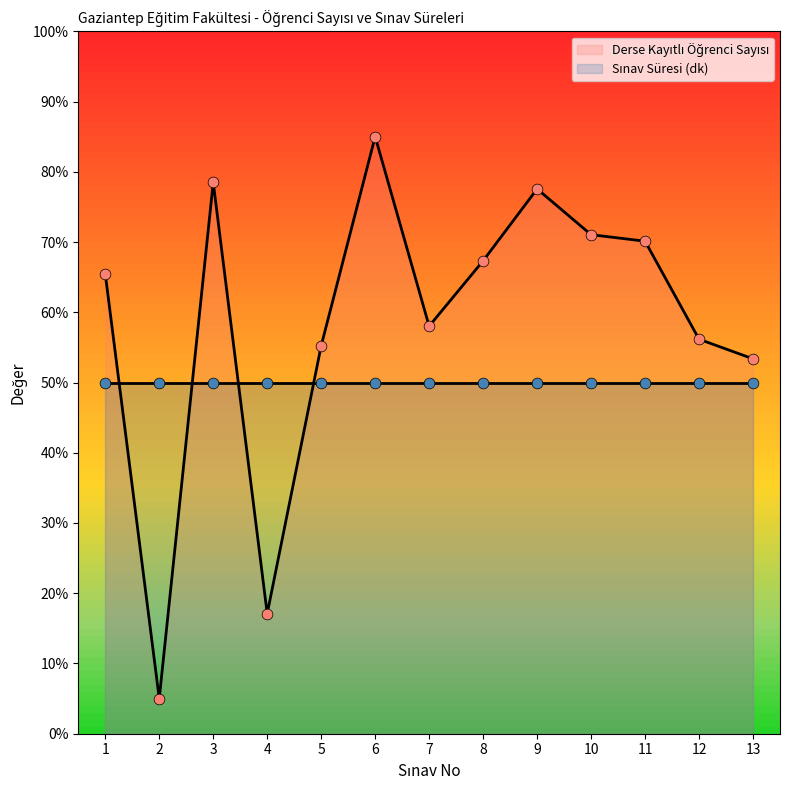

Which has a higher value, 3 or 8?

3